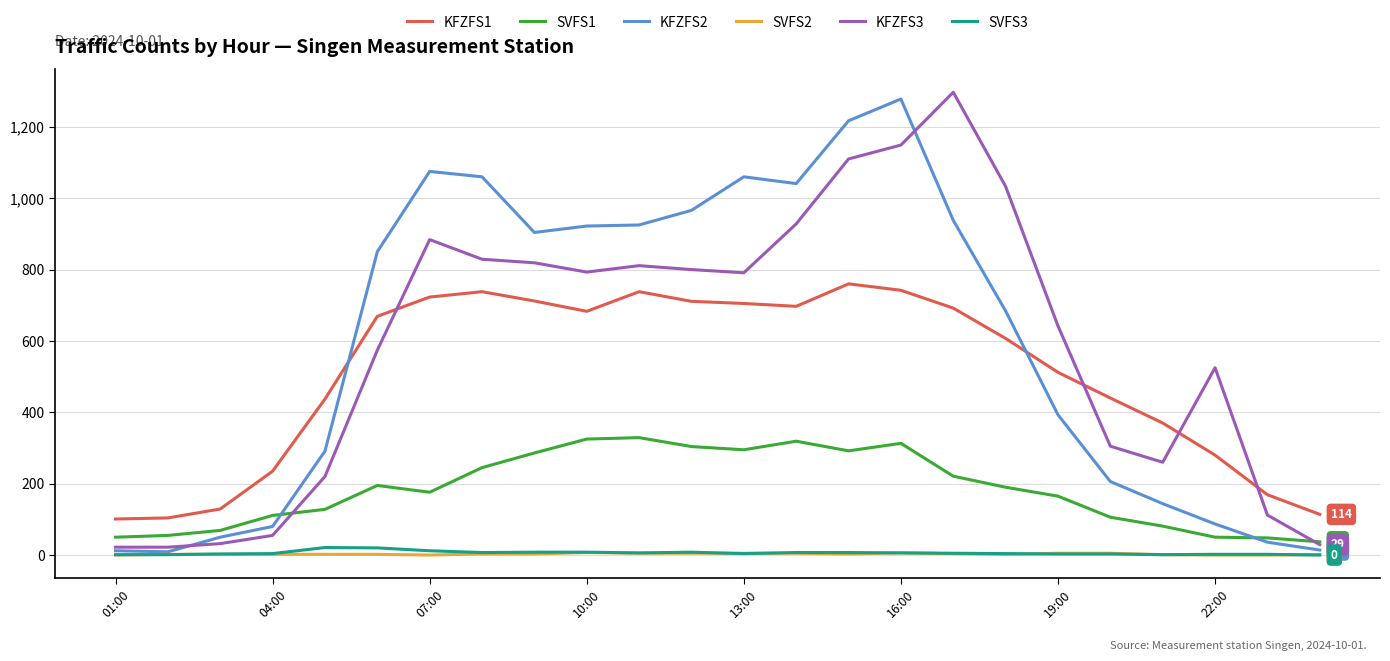

True or false: SVFS3 and KFZFS1 cross at least once.

False